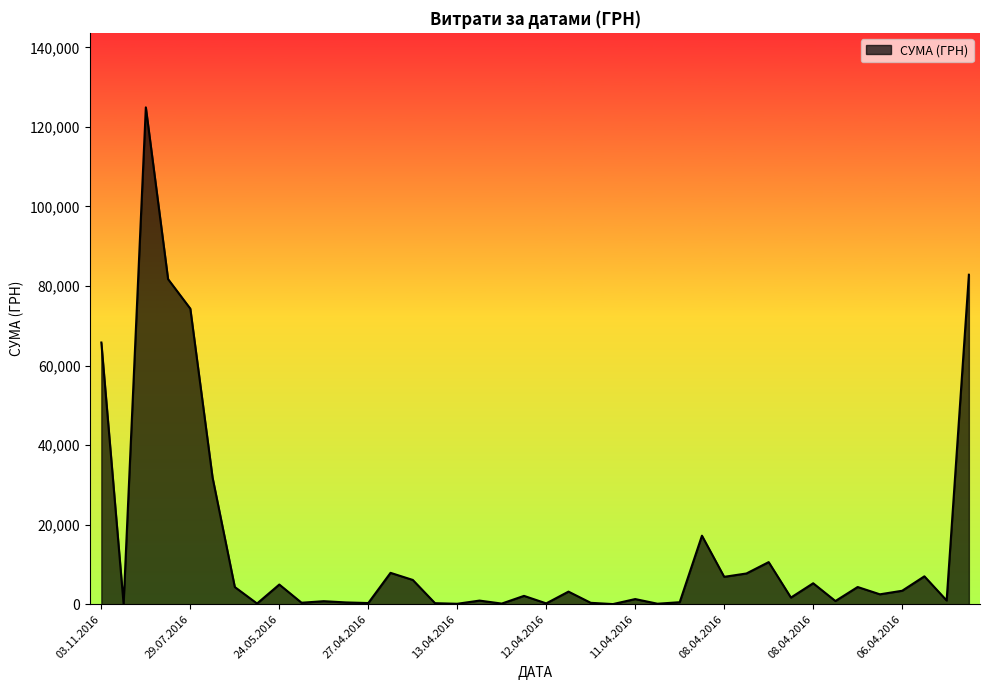

What is the difference between the maximum and minimum values?

124867.4